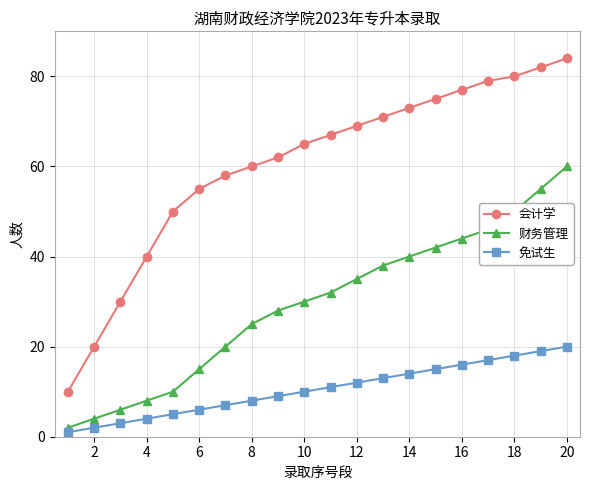

Which series has the widest spread of values?

会计学